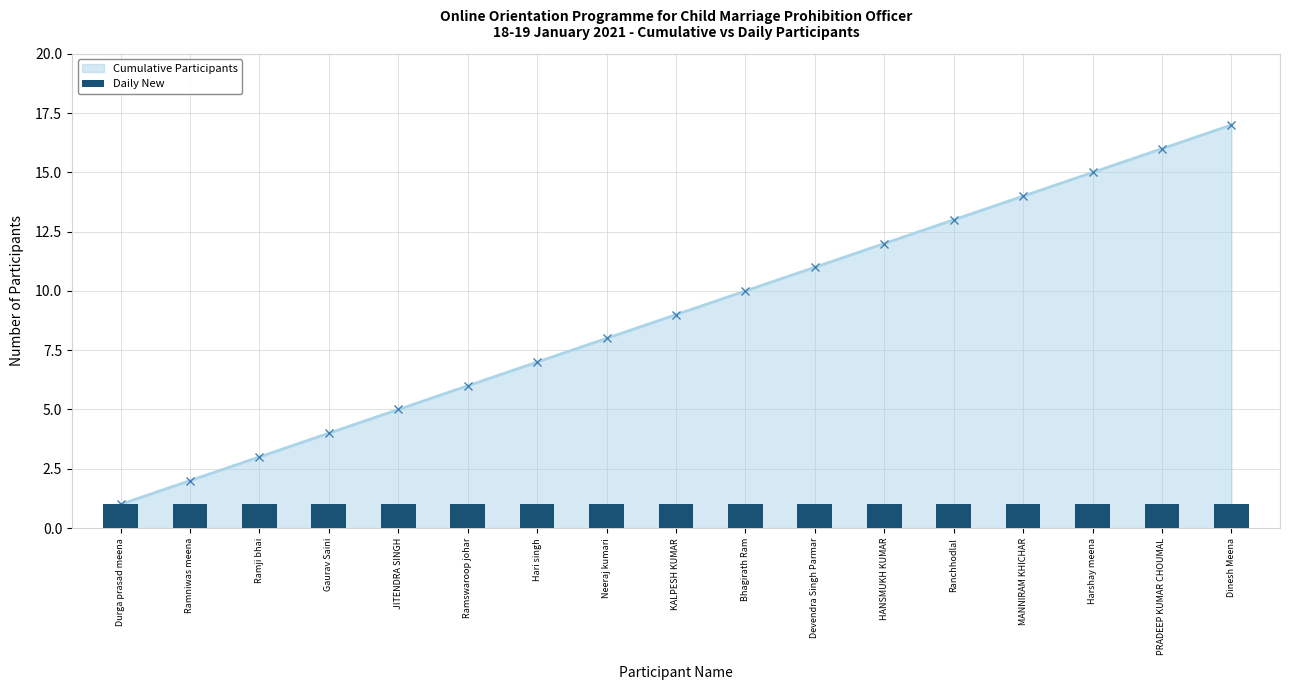

Read the value at Dinesh Meena, to the nearest 5.

15